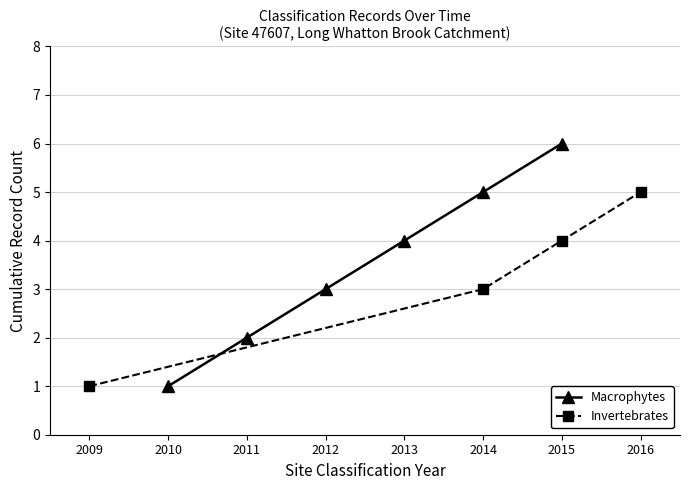

List the labels in order of Macrophytes value, smallest first.

2010, 2011, 2012, 2013, 2014, 2015